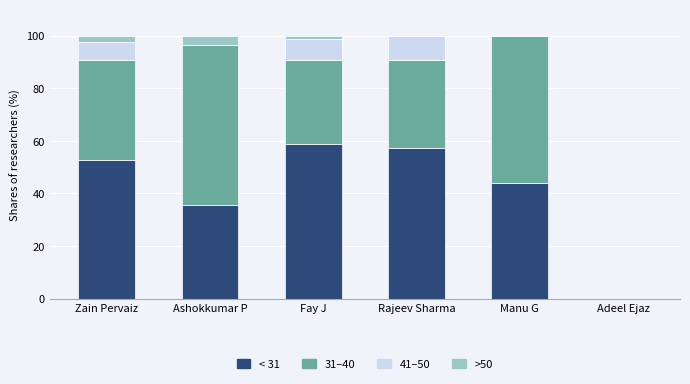

What is the total value across all series at Rajeev Sharma?

100.0